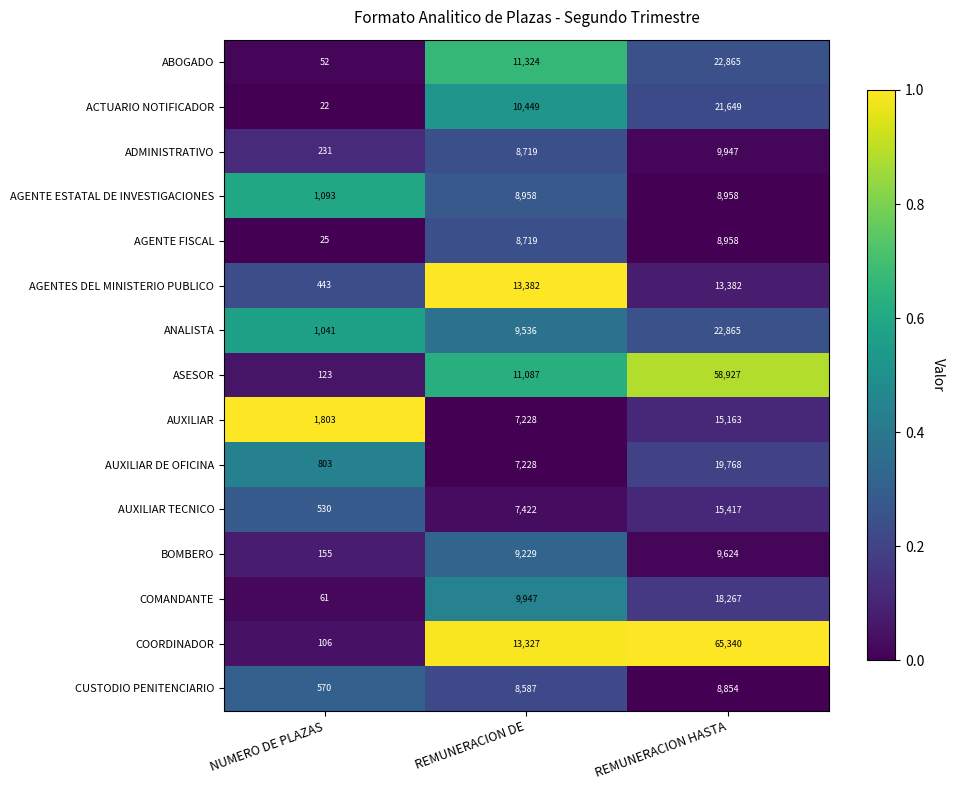

Which series has the largest total across all categories?

COORDINADOR